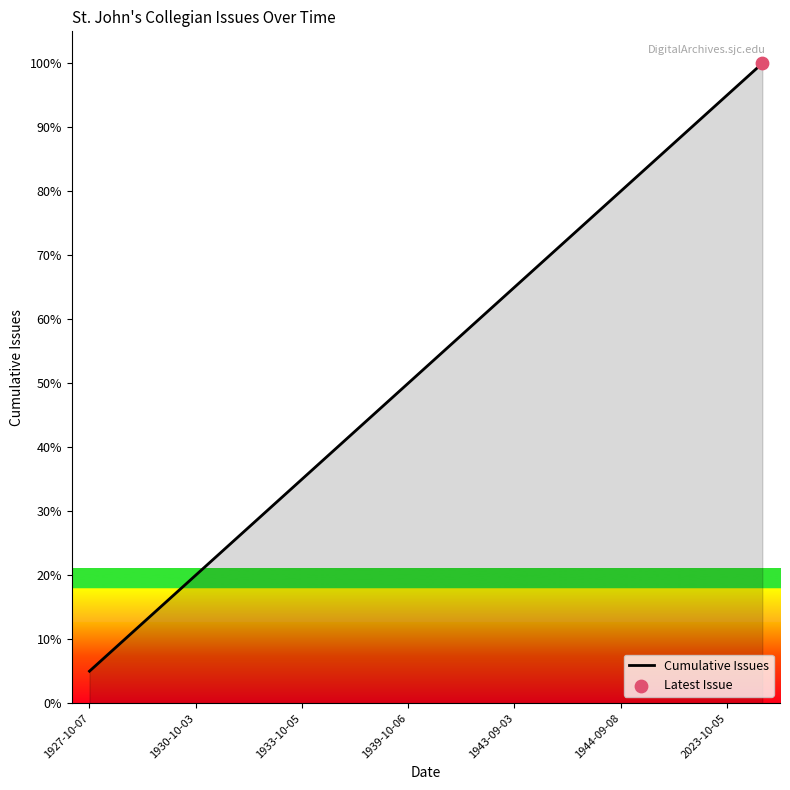

What is the smallest value displayed?

5.0